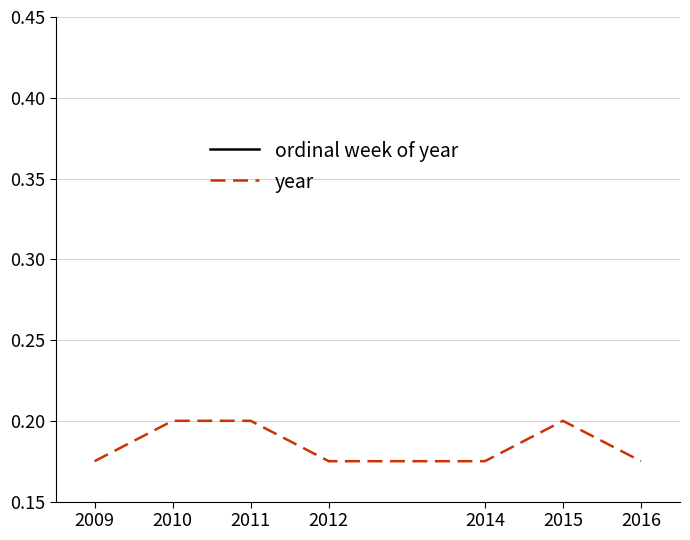

At which category is the sum across all series the highest?

2010